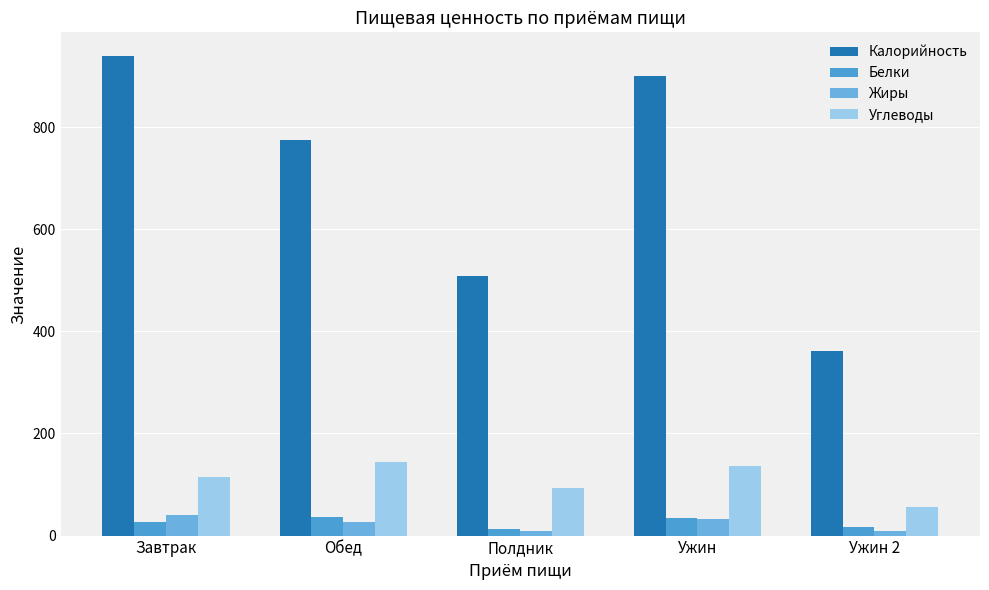

What is the sum of the Жиры values at Ужин 2 and Ужин?

41.1